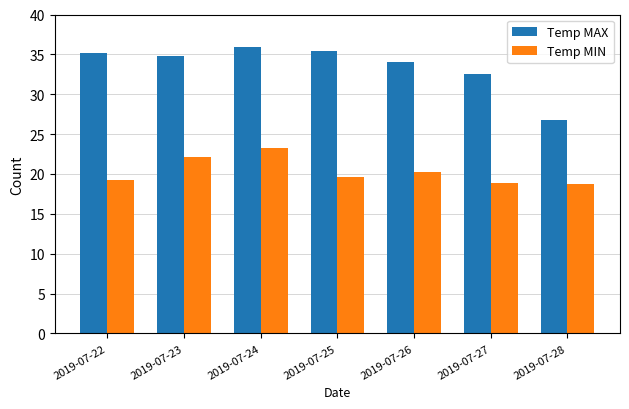

What is the difference between the maximum and second lowest values in the Temp MAX series?

3.3